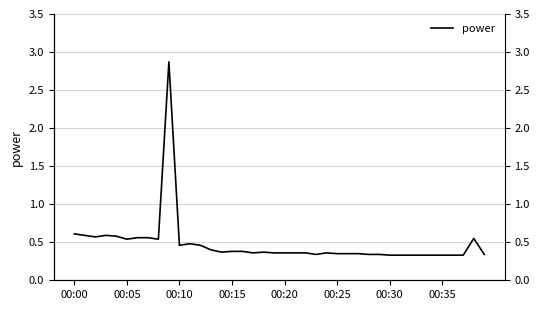

At which category does the chart reach its minimum across all series?

00:30